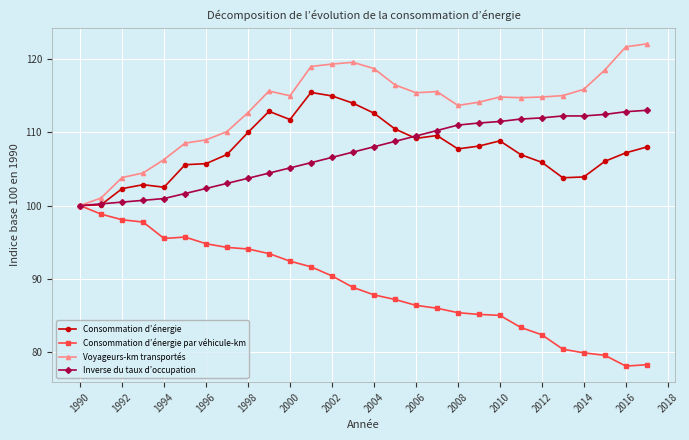

What is the difference between the maximum and minimum values in the Voyageurs-km transportés series?

22.1